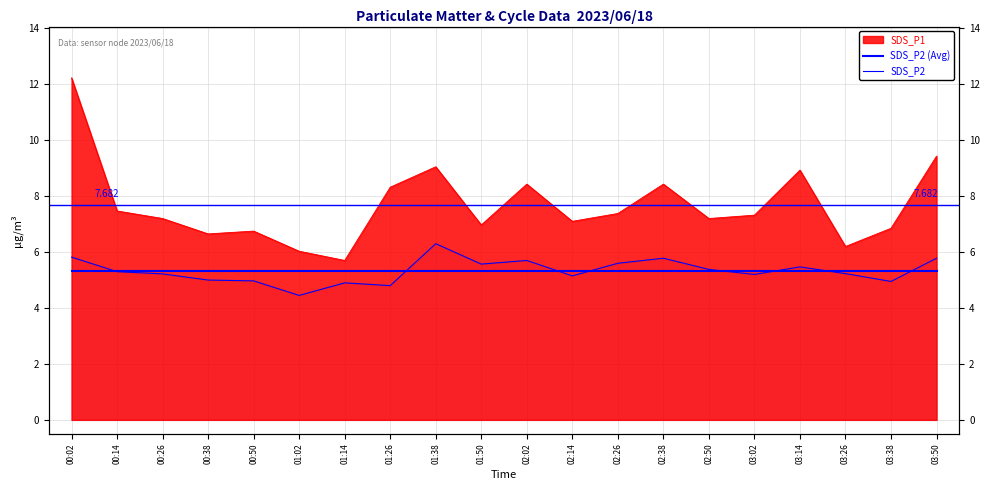

Rank the categories by SDS_P2 value from lowest to highest.

01:02, 01:26, 01:14, 03:38, 00:50, 00:38, 02:14, 03:02, 00:26, 03:26, 00:14, 02:50, 03:14, 01:50, 02:26, 02:02, 02:38, 03:50, 00:02, 01:38